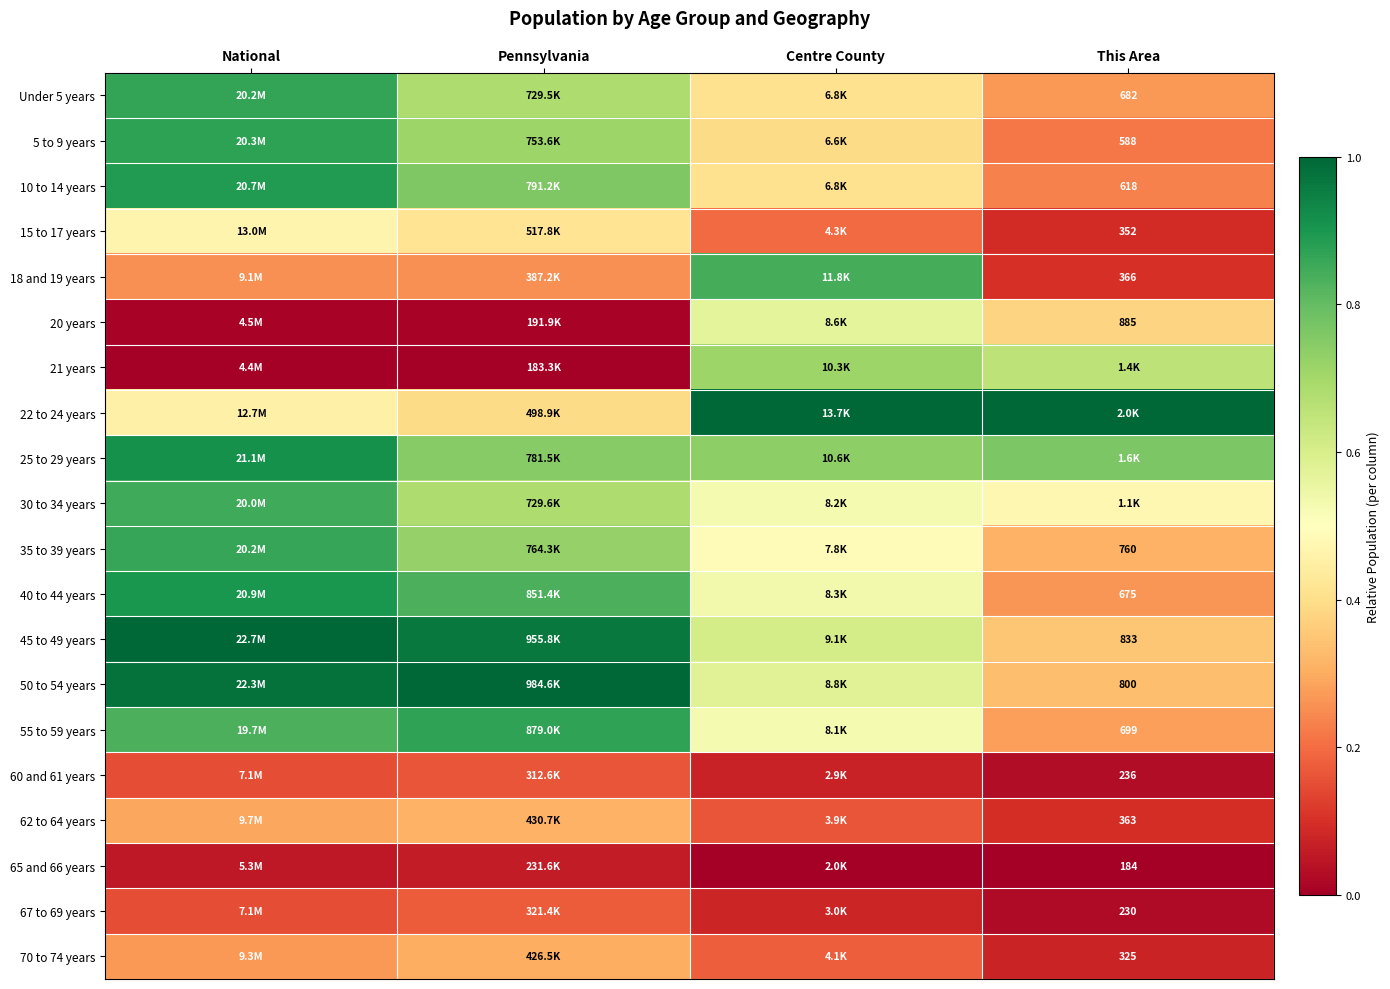

The 30 to 34 years series shows 0.7 at Pennsylvania. True or false?

True